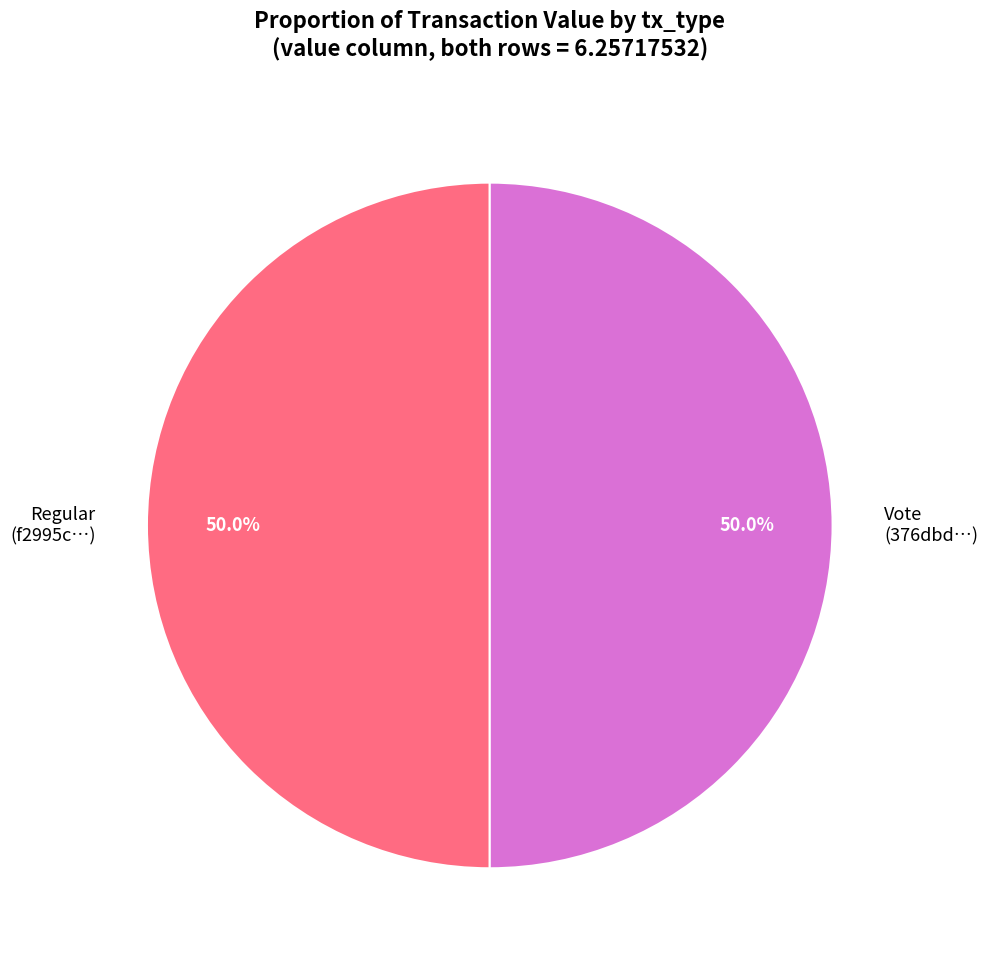

What is the ratio of the value at Regular (f2995c…) to the value at Vote (376dbd…)?

1.0